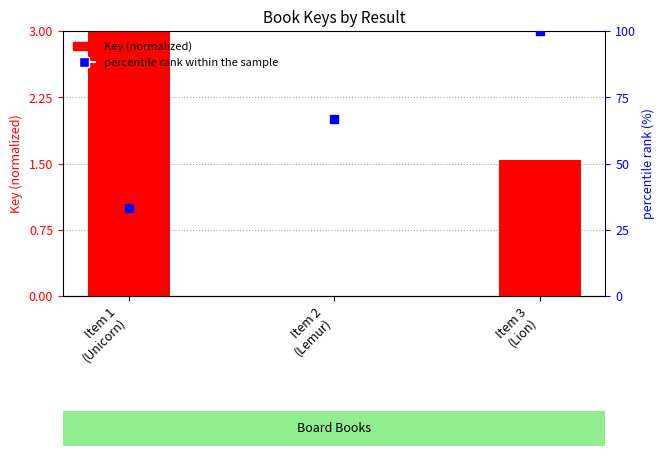

Which series has the largest total across all categories?

percentile rank within the sample